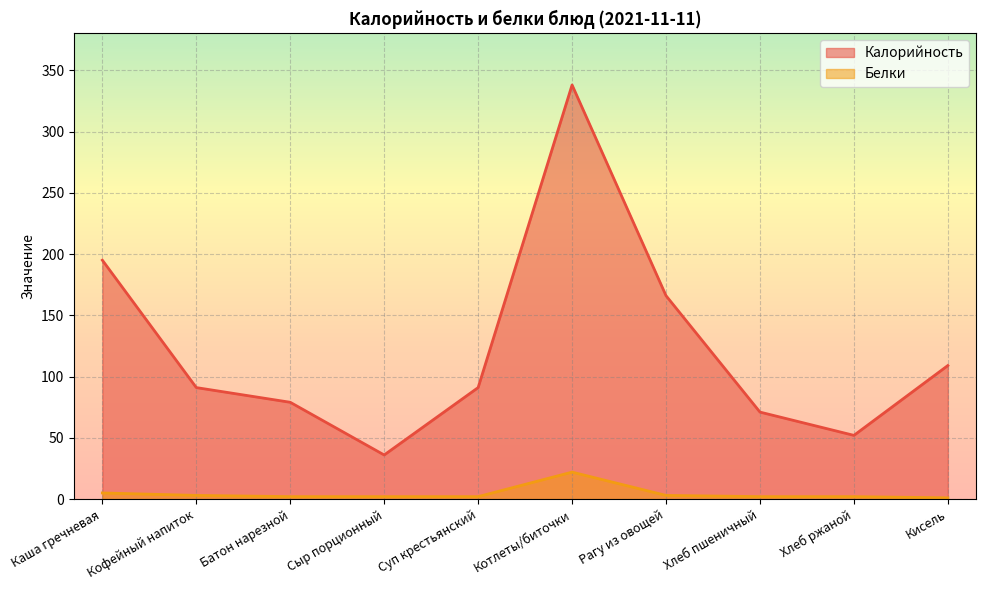

Is it true that Белки equals 1 at Кисель?

False